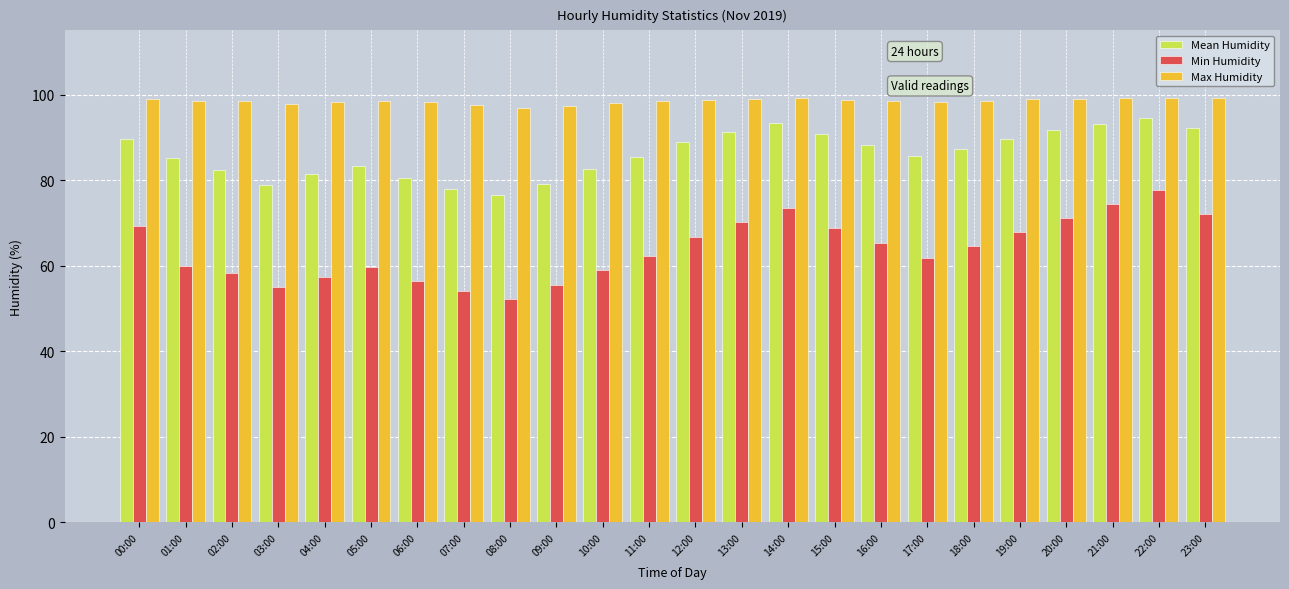

What is the spread (max minus min) of values at 05:00?

38.8